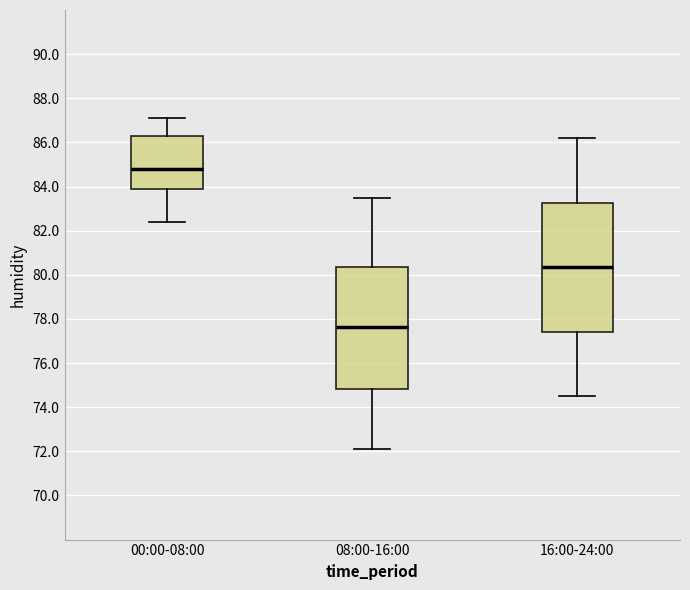

Reading left to right, transcribe this box plot: for each box, give where its median line is, the range the box spans, and where its two whiskers end, as read against the y-axis. The values are not printed on the chart, so give them approximately, as read against the axis.

00:00-08:00: median 84.8, box 84.0 to 86.4, whiskers 82.4 to 87.2
08:00-16:00: median 77.6, box 74.8 to 80.4, whiskers 72.2 to 83.6
16:00-24:00: median 80.4, box 77.4 to 83.2, whiskers 74.6 to 86.2